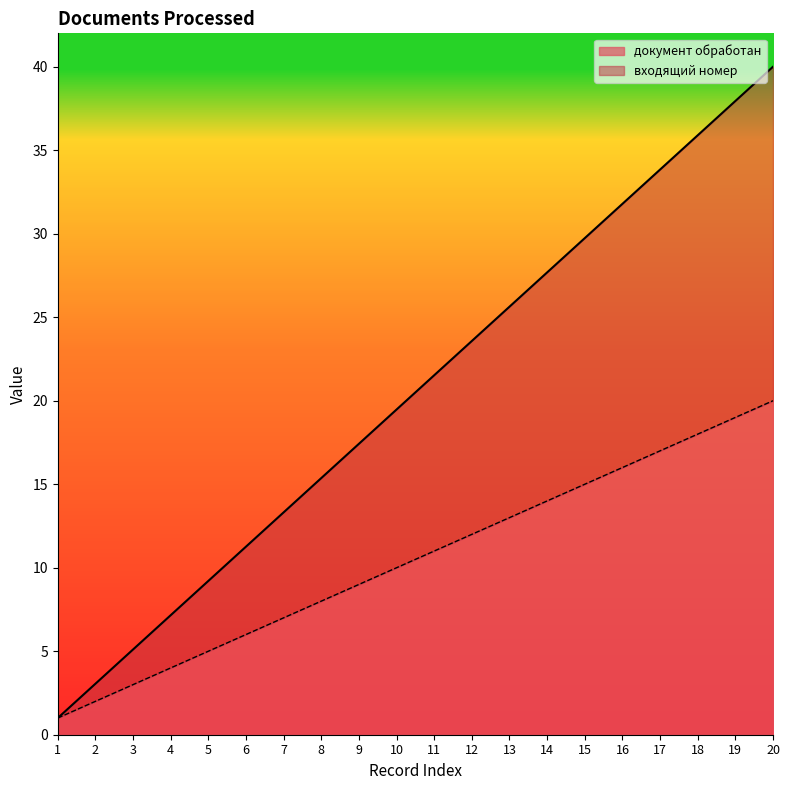

What is the highest value of the документ обработан series?

20.0